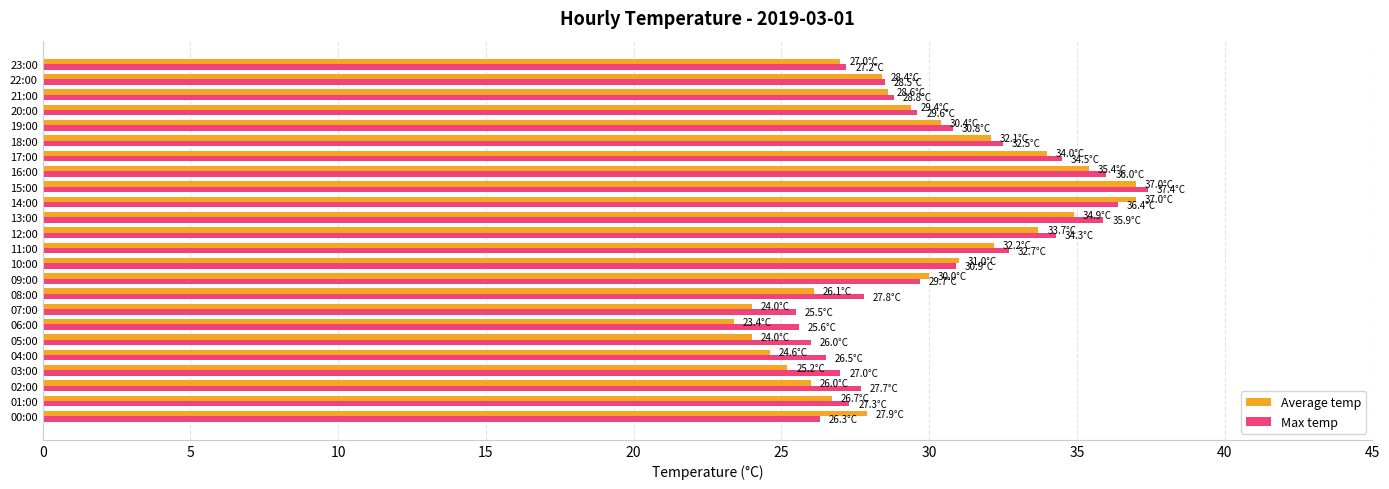

Rank the series by their maximum value, from highest to lowest.

Max temp, Average temp